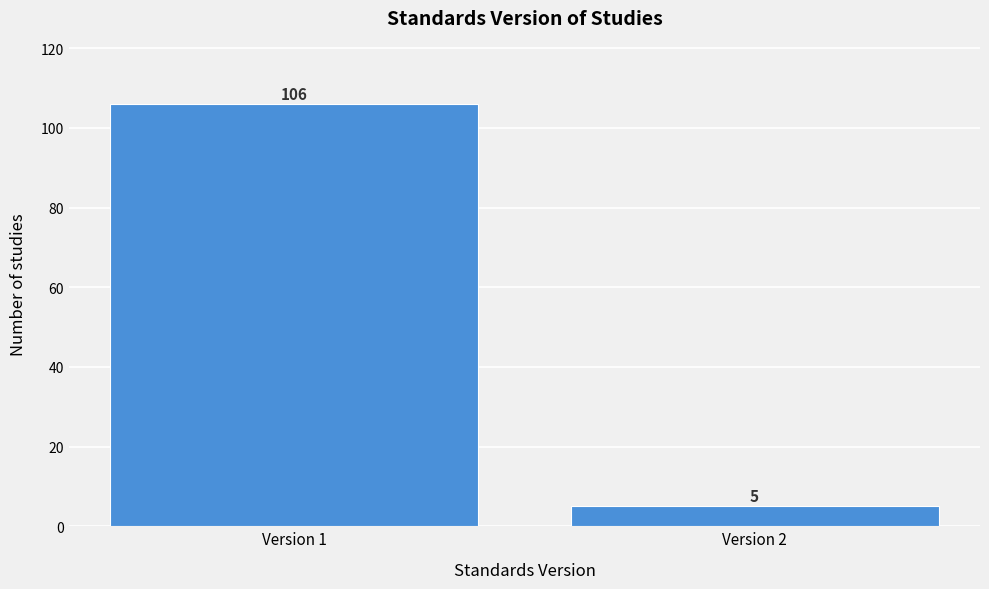

Reading left to right, what are all the values shown in this chart?

Version 1=106	Version 2=5